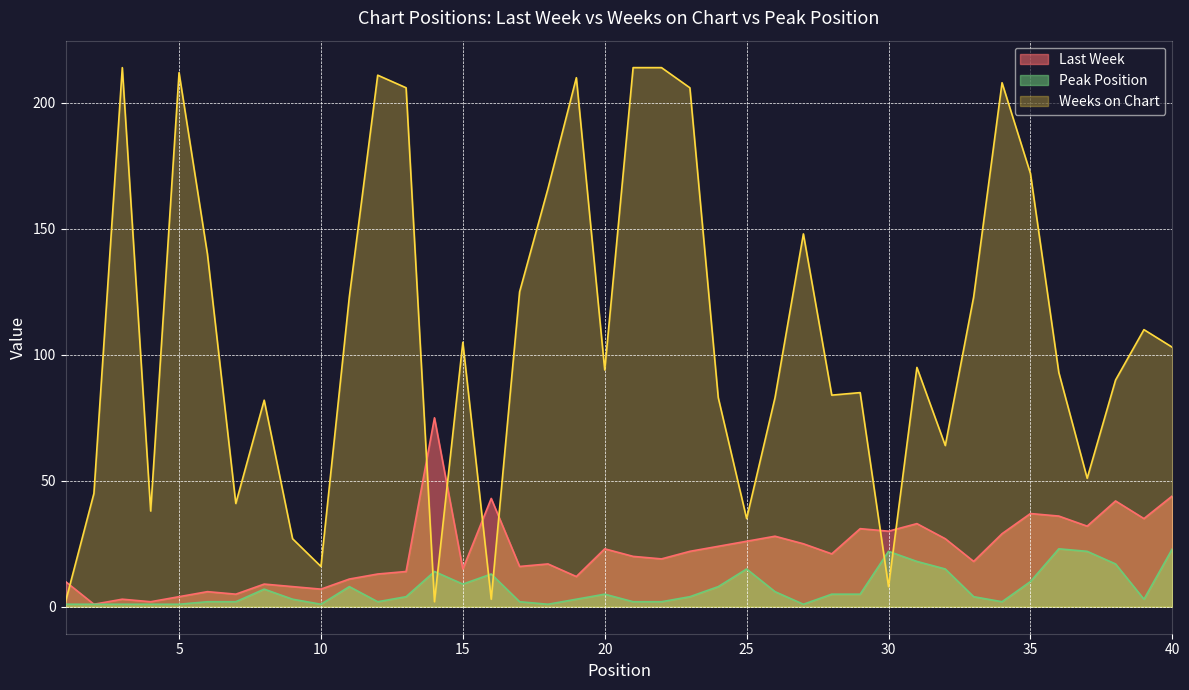

Rank the categories by Peak Position value from highest to lowest.

36, 40, 30, 37, 31, 38, 25, 32, 14, 16, 35, 15, 11, 24, 8, 26, 20, 28, 29, 13, 23, 33, 9, 19, 39, 6, 7, 12, 17, 21, 22, 34, 1, 2, 3, 4, 5, 10, 18, 27